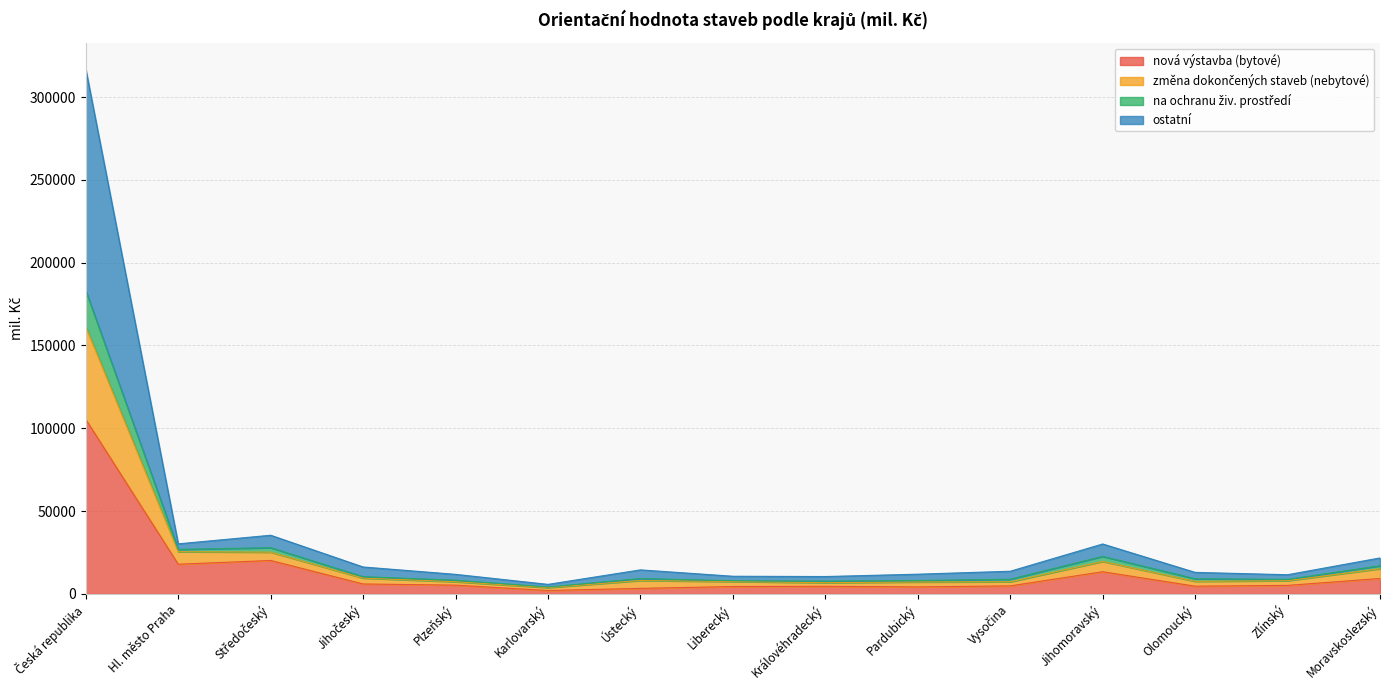

What is the difference between the highest and lowest values at Moravskoslezský?

12409